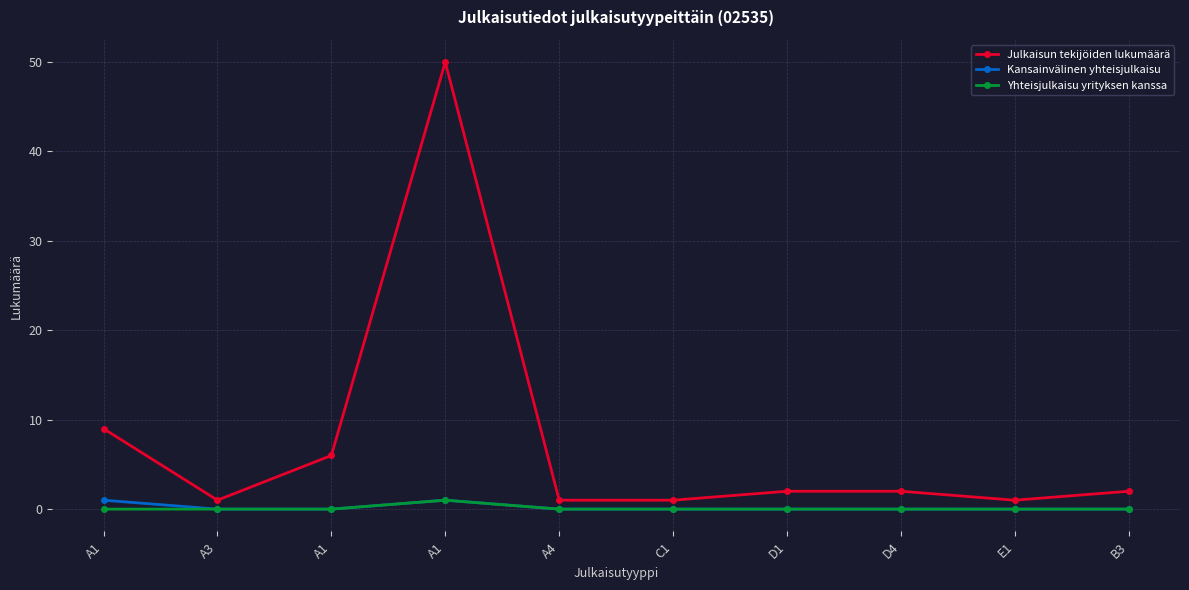

List the labels in order of Yhteisjulkaisu yrityksen kanssa value, largest first.

A1, A1, A3, A1, A4, C1, D1, D4, E1, B3